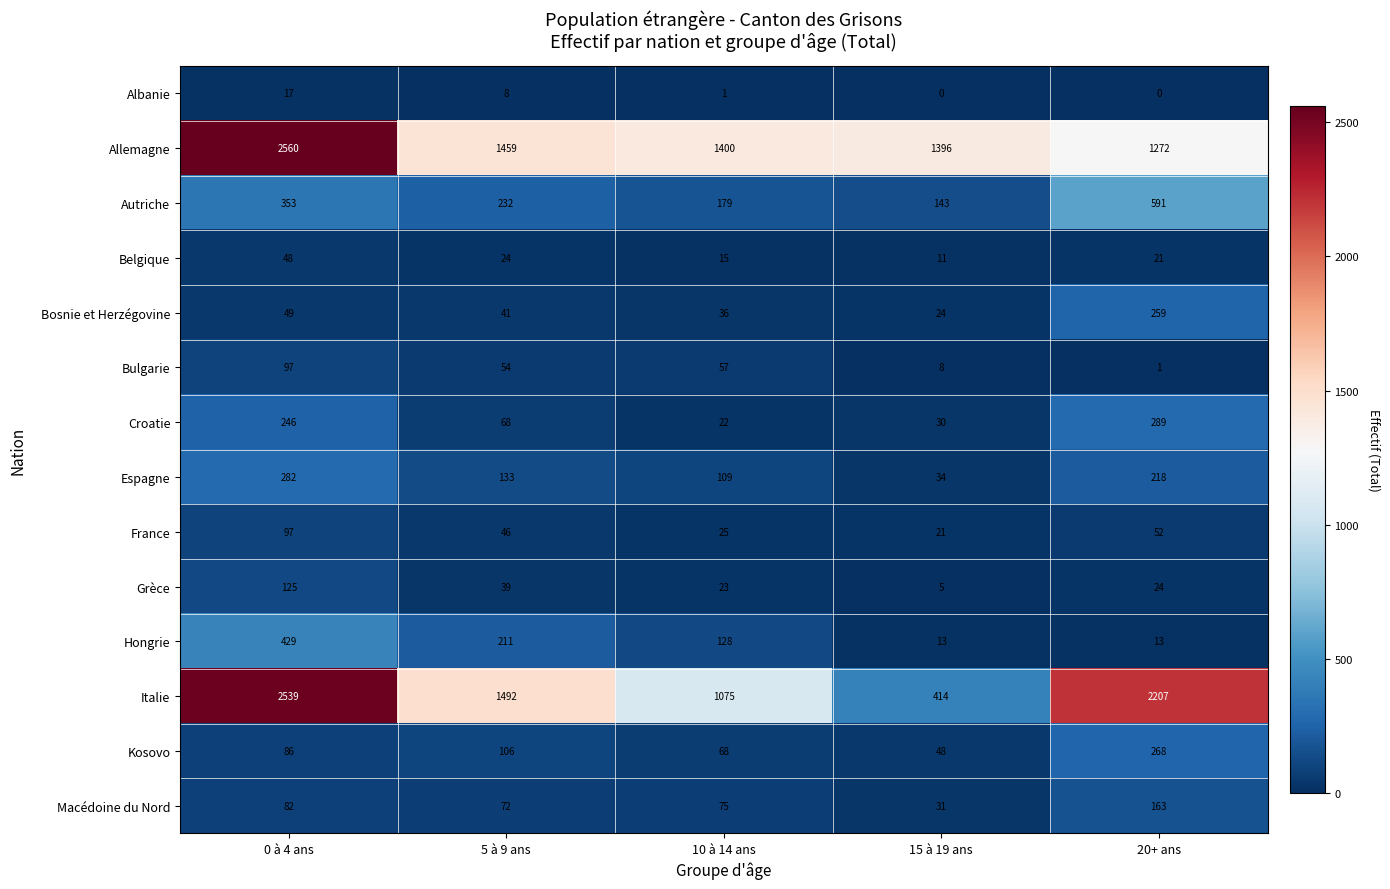

At which label does Hongrie reach its peak?

0 à 4 ans